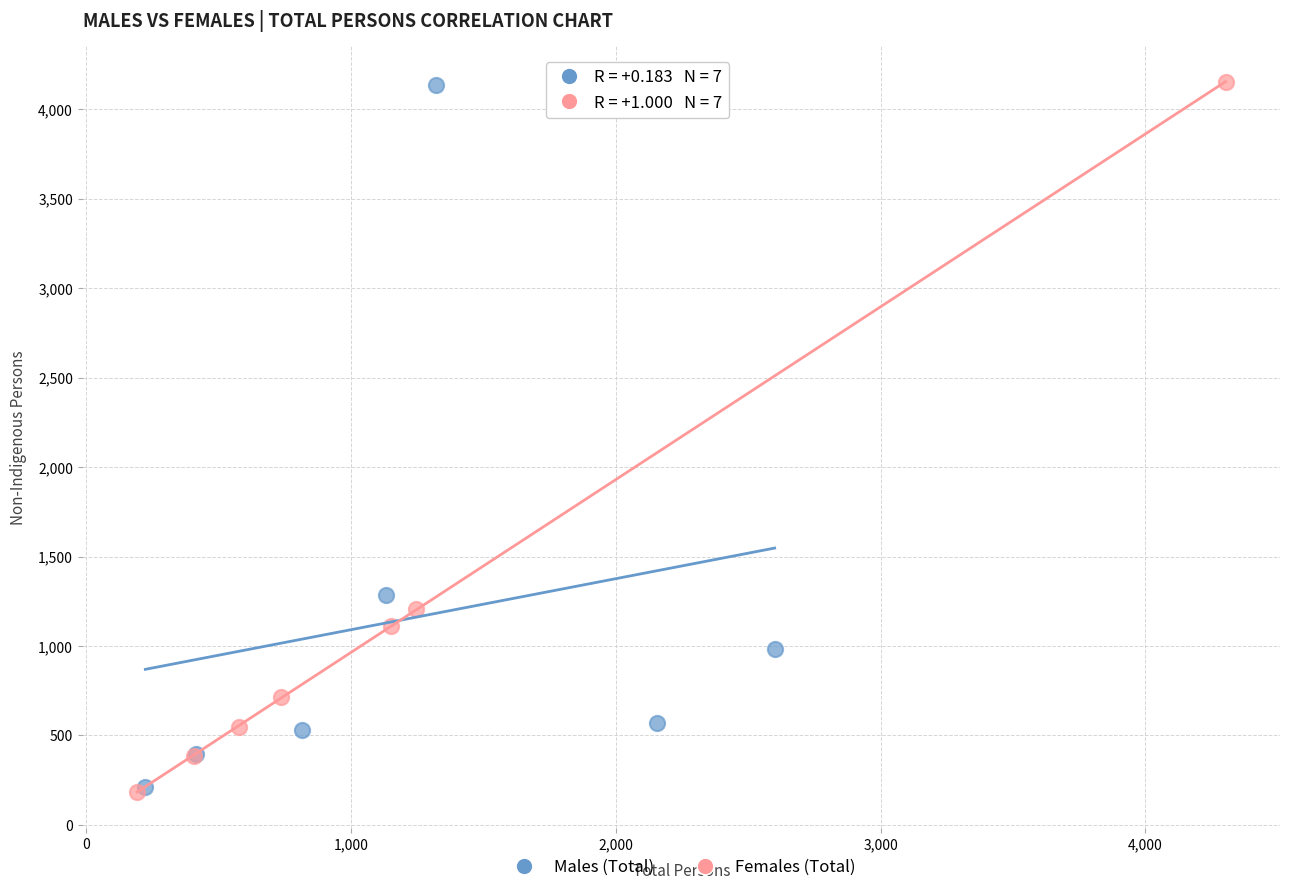

Which series has the widest spread of Y values?

Females (Total)